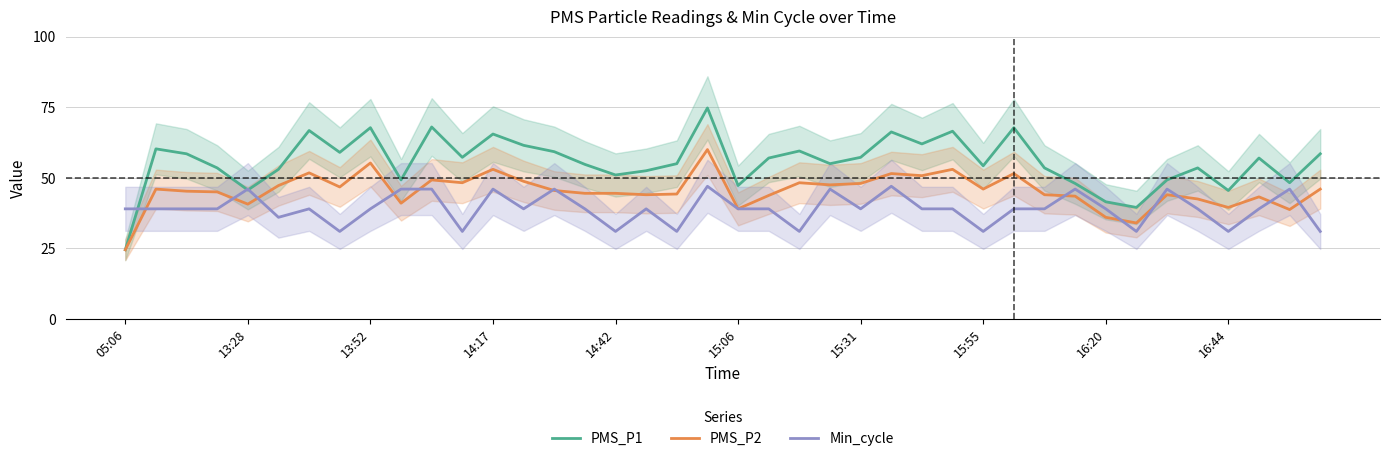

Which category has the lowest value in the PMS_P2 series?

05:06